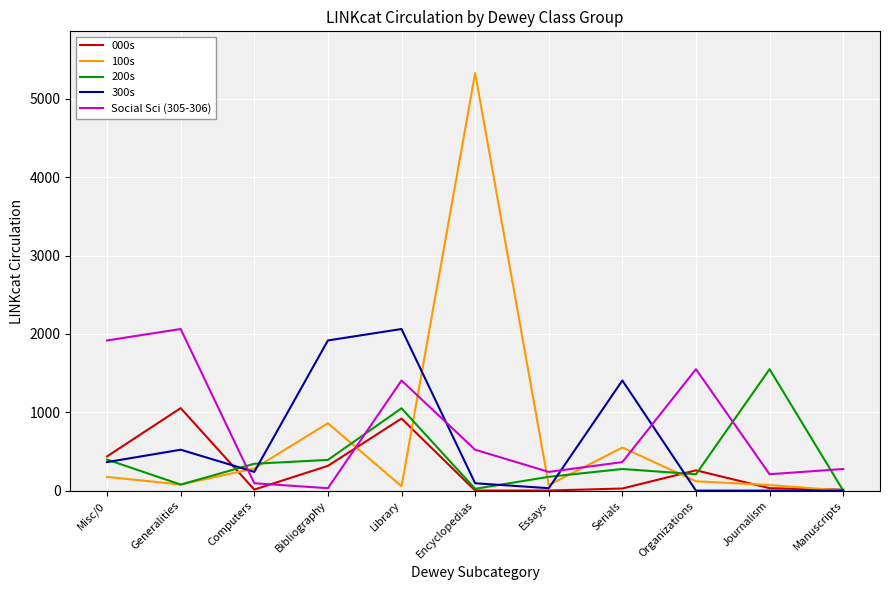

At which category is the sum across all series the highest?

Encyclopedias